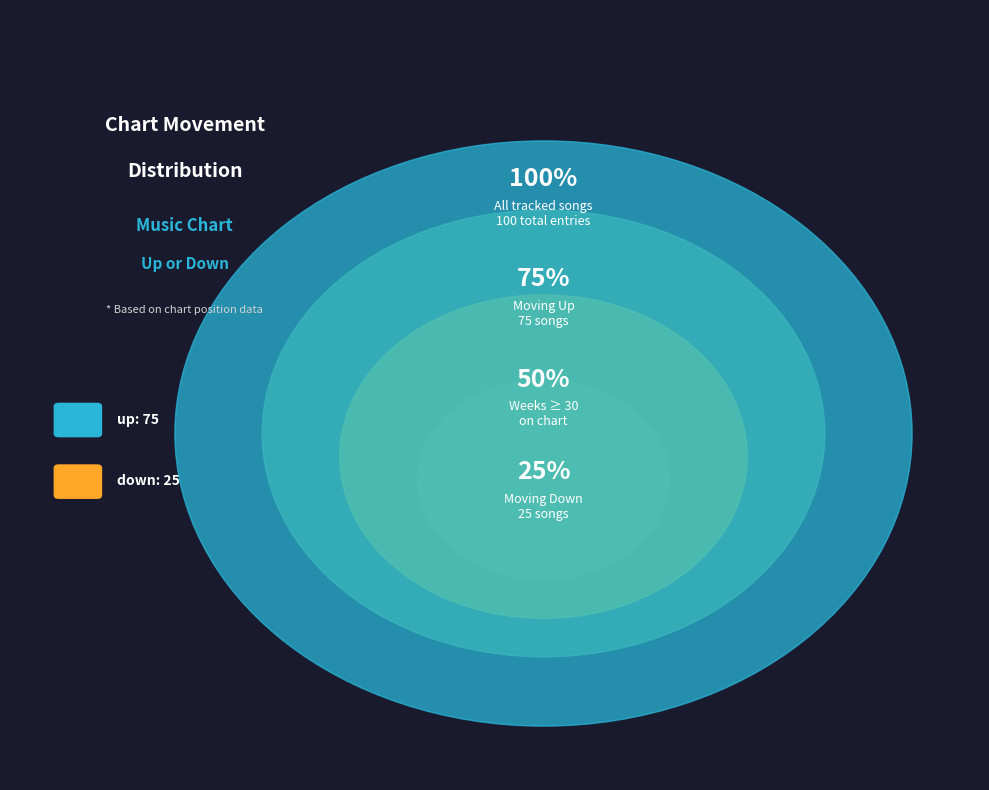

To the nearest percent, what is the difference between the up and down slice percentages?

50%